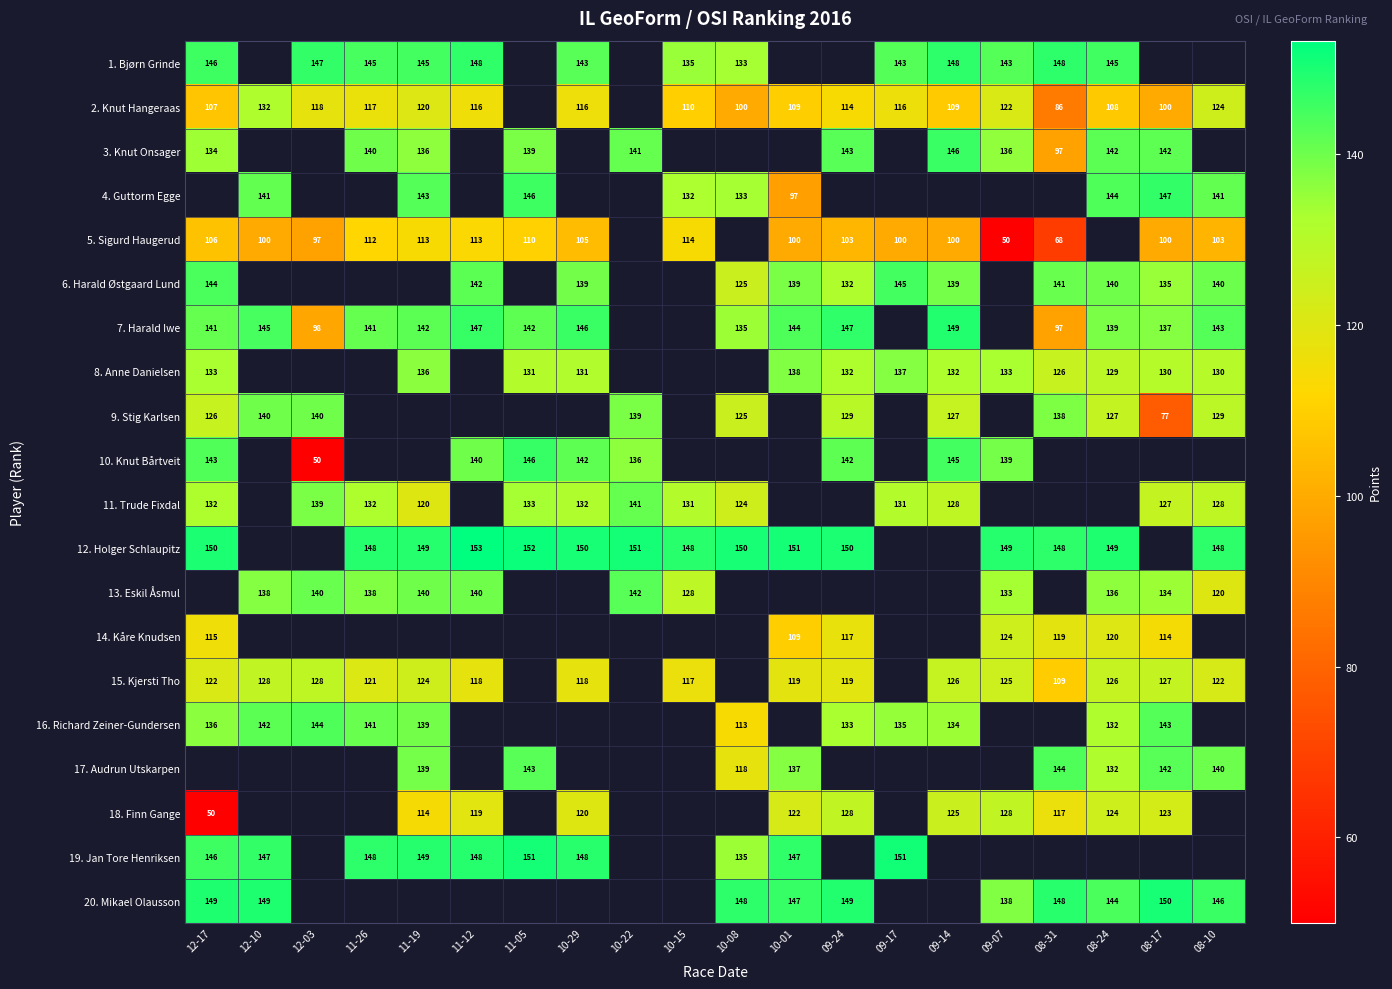

At how many categories does at least one series exceed 118?

20